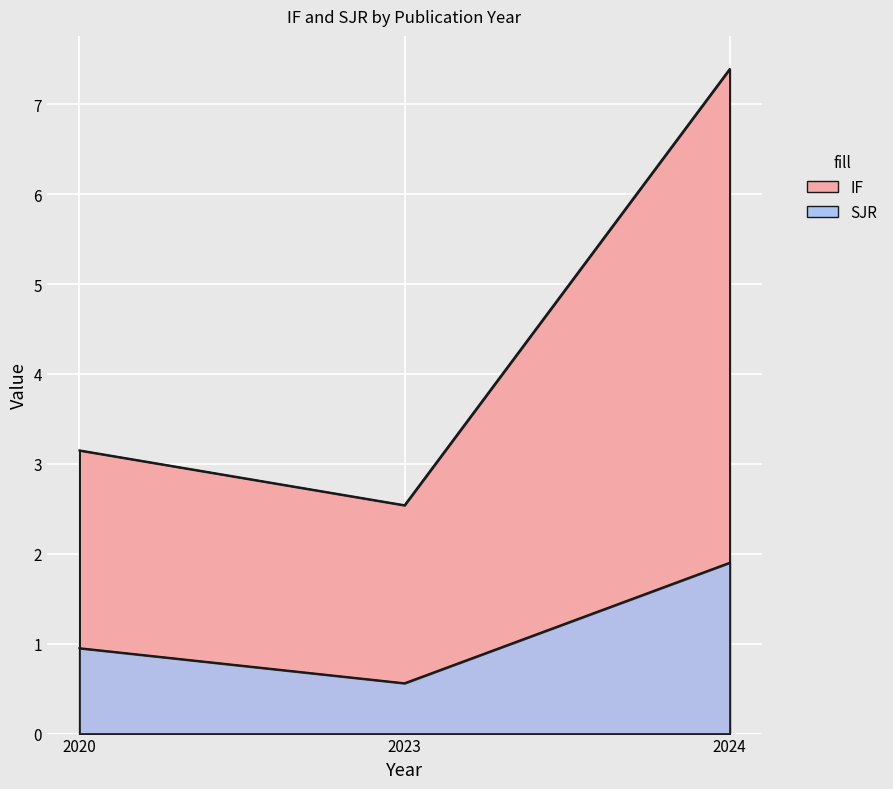

At which category is the sum across all series the highest?

2024